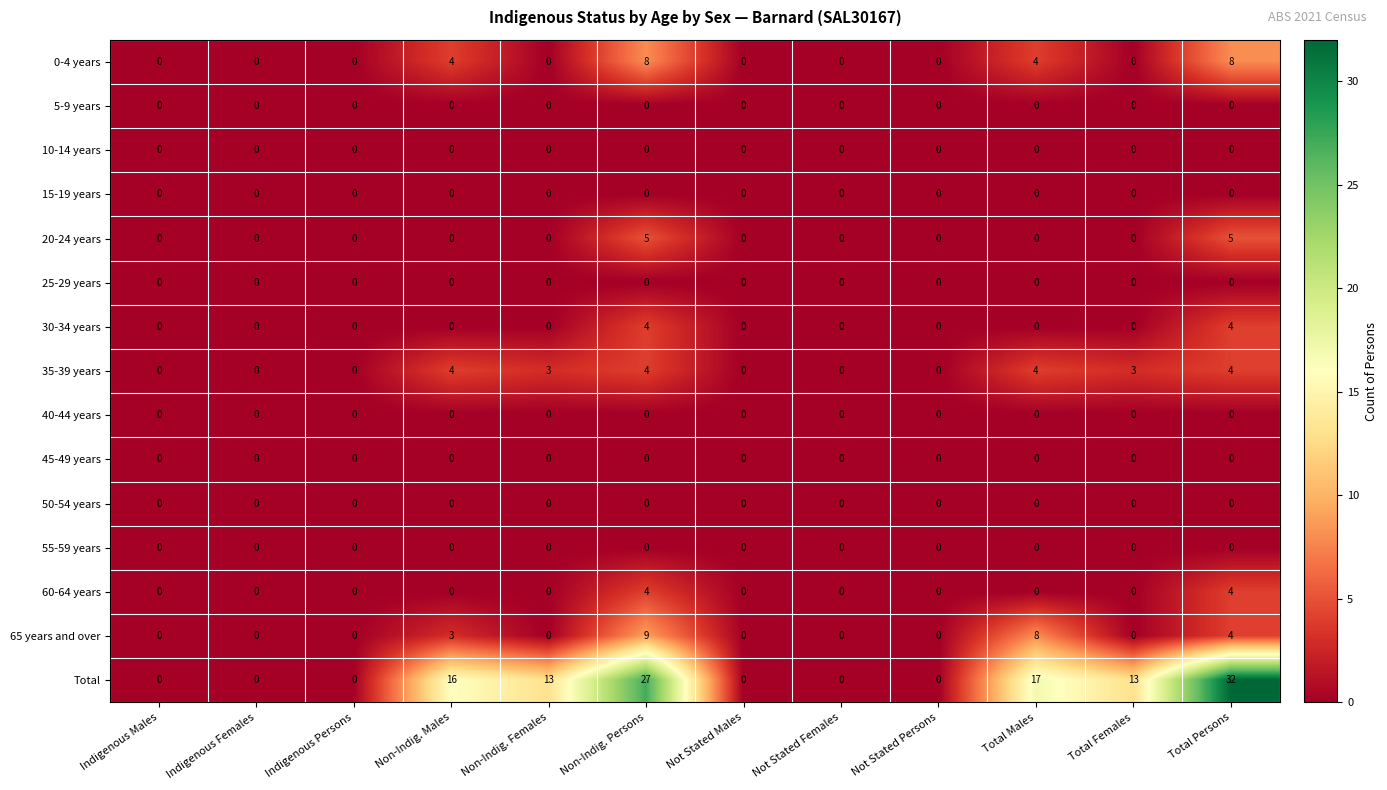

At which category does the chart reach its peak across all series?

Total Persons